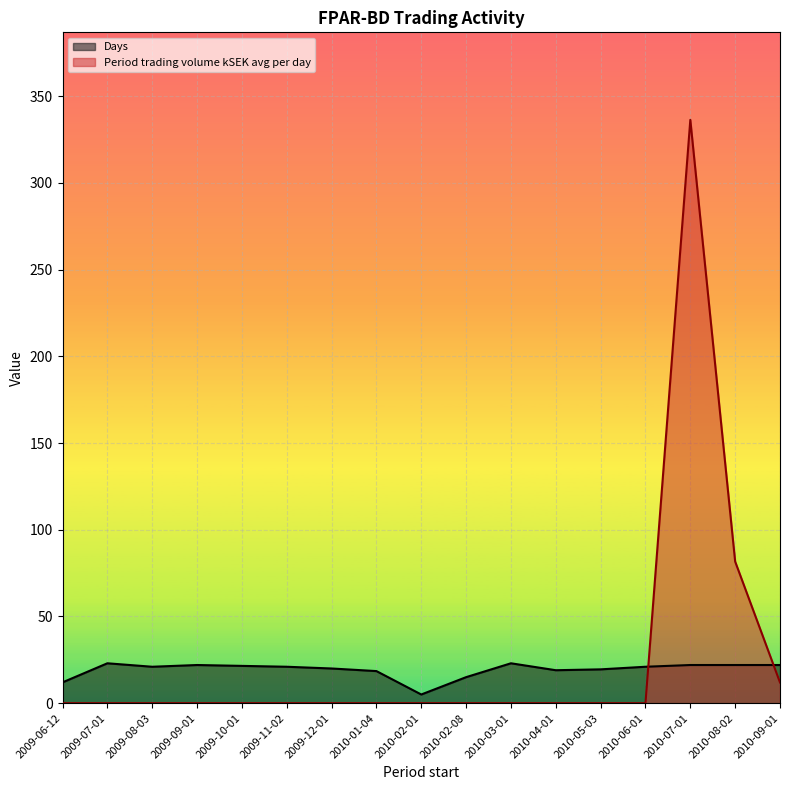

What is the sum of all Period trading volume kSEK avg per day values?

430.0